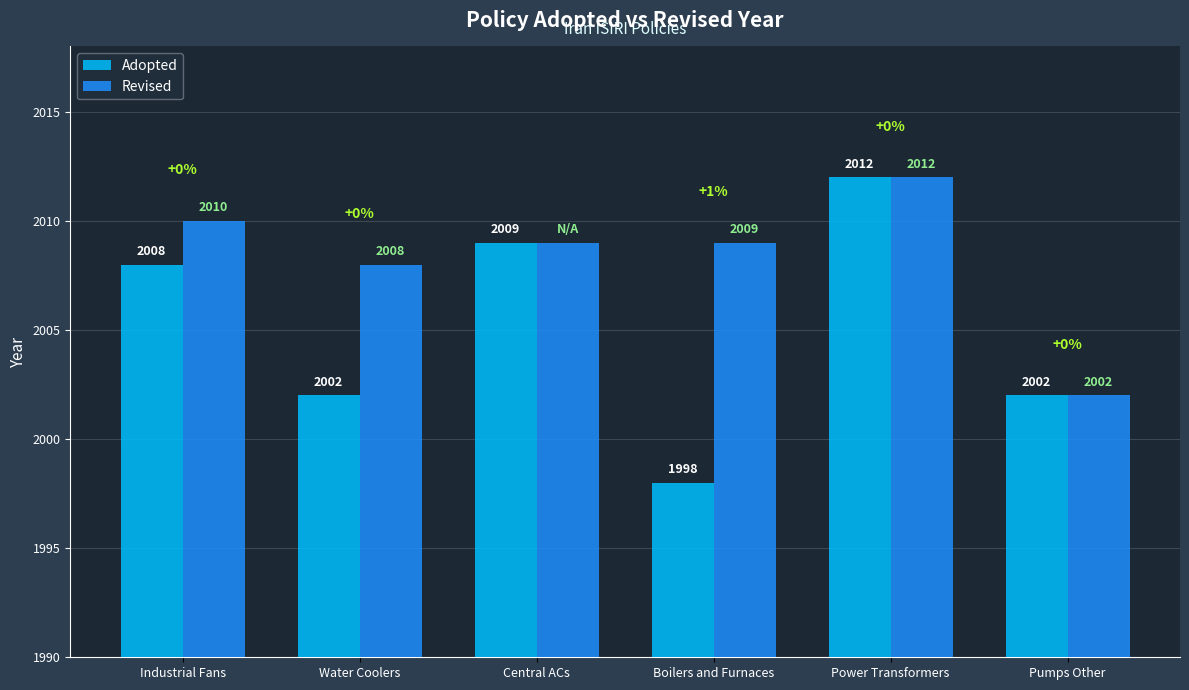

Rank the series by their average value, from highest to lowest.

Revised, Adopted